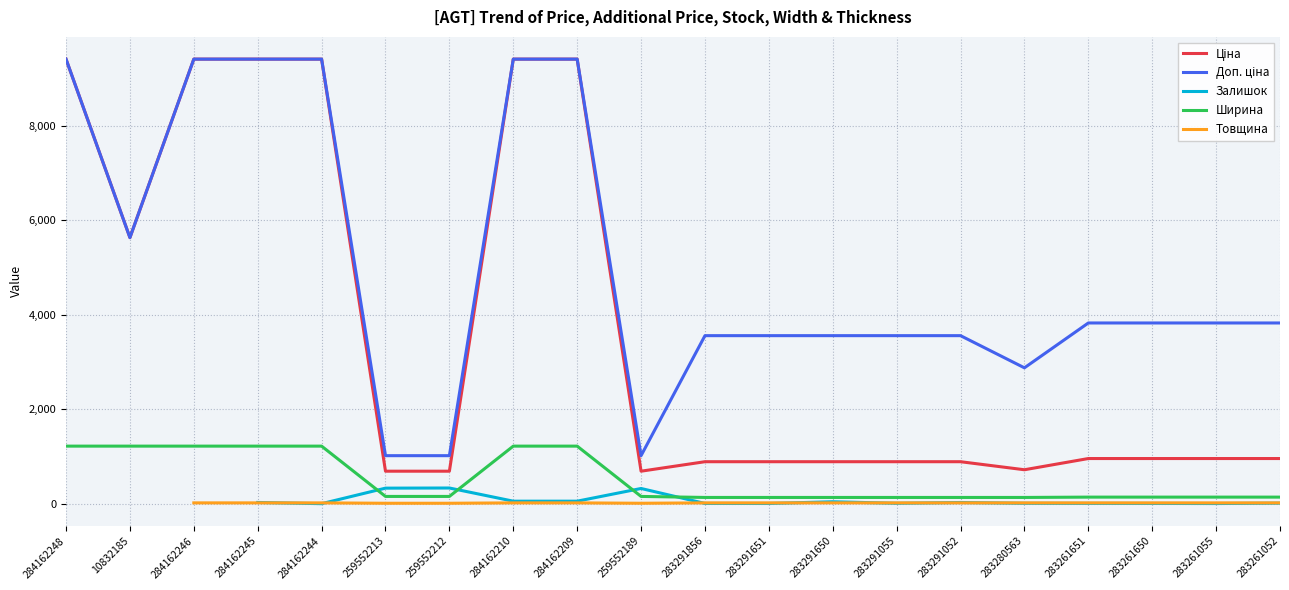

What is the sum of the Залишок values at 283291052 and 283291856?

32.0